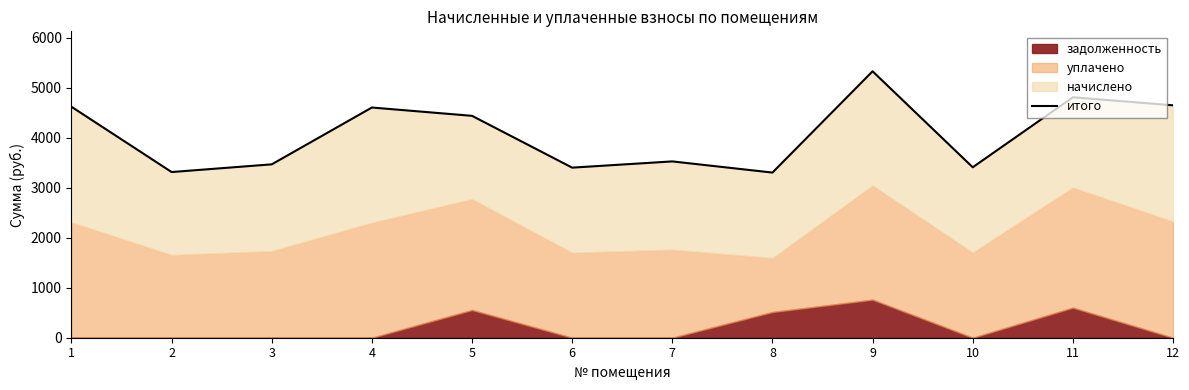

How many lines are shown in the chart?

1